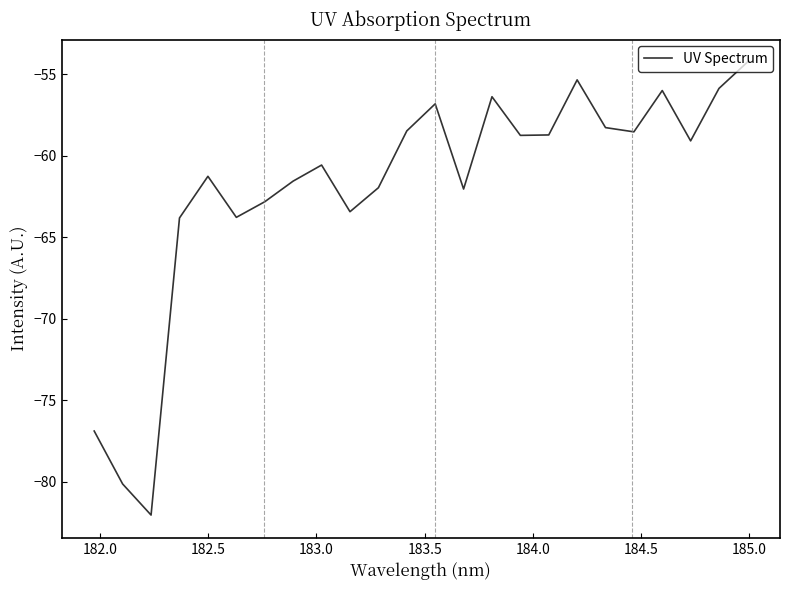

What is the smallest value displayed?

-82.0